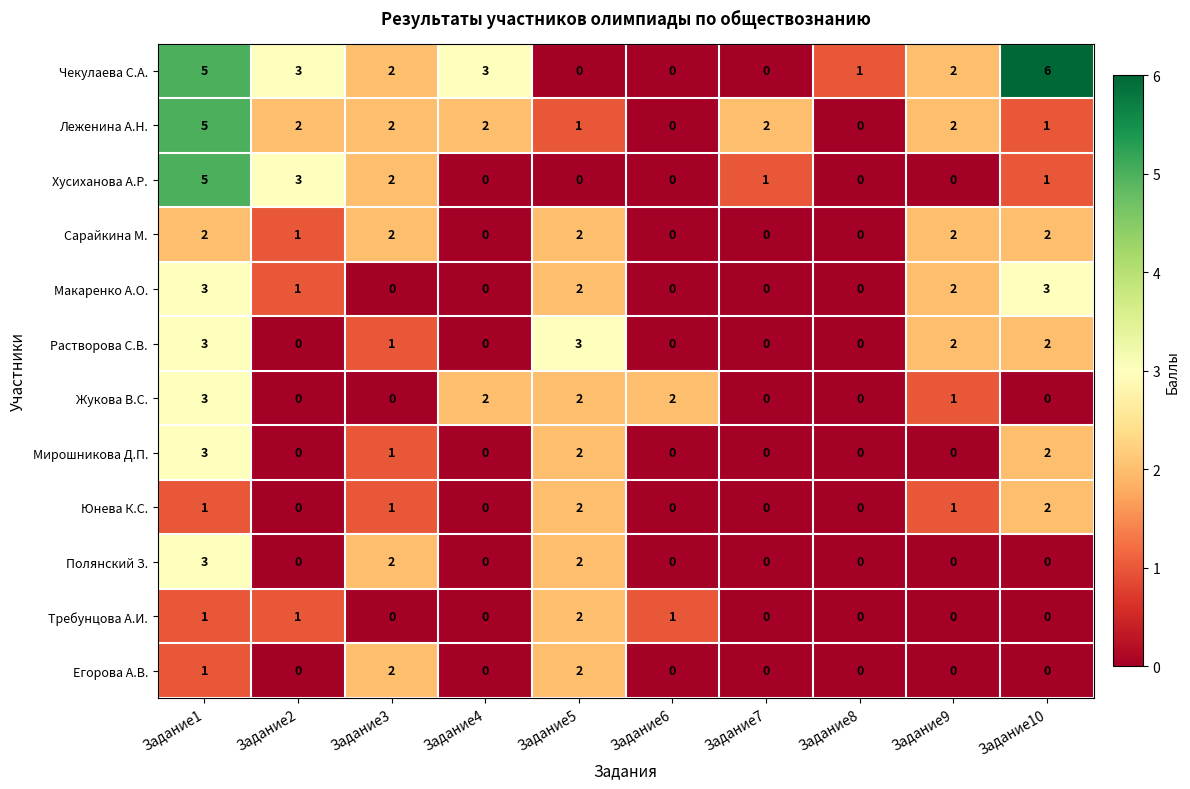

Is it true that Чекулаева С.А. equals 5 at Задание1?

True